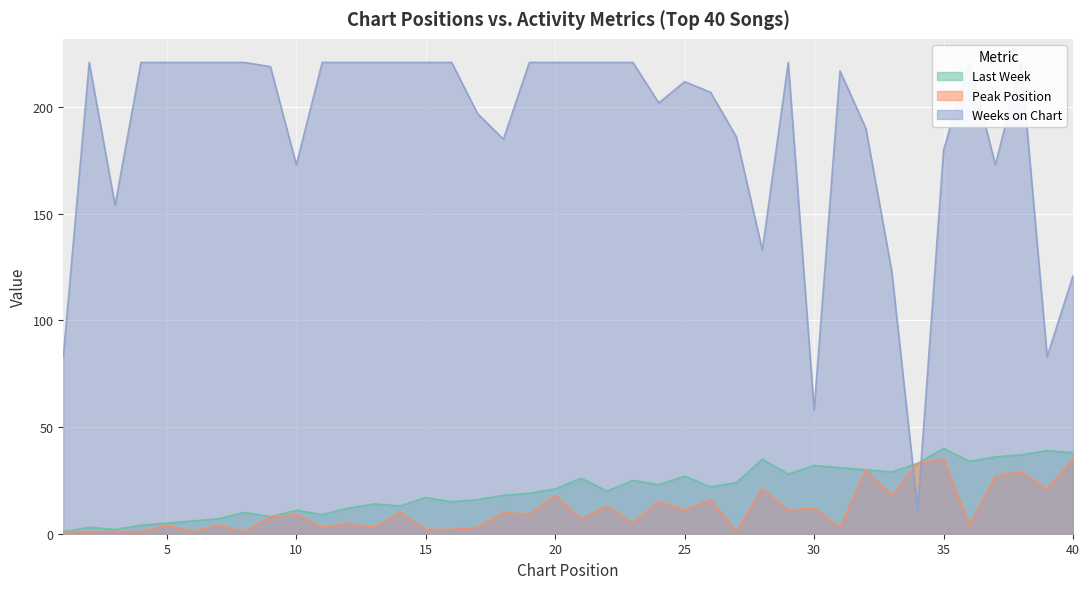

Between 1 and 10, which is larger?

10